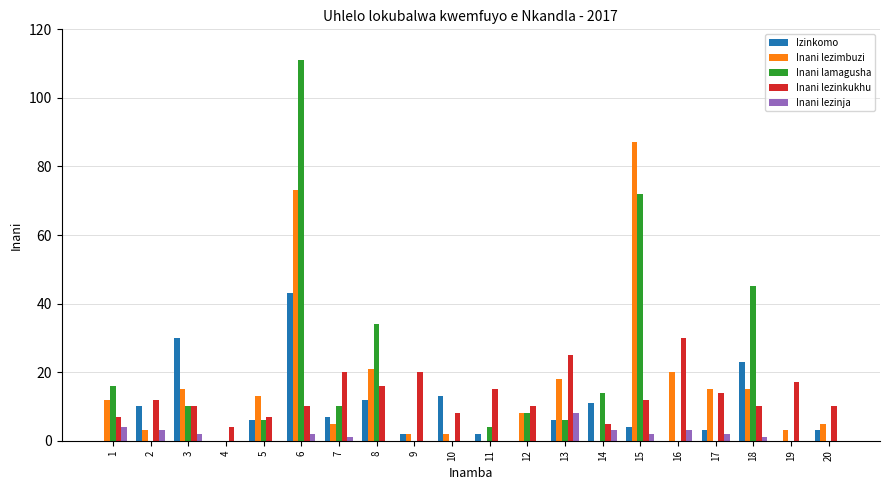

What is the sum of all Inani lezinja values?

31